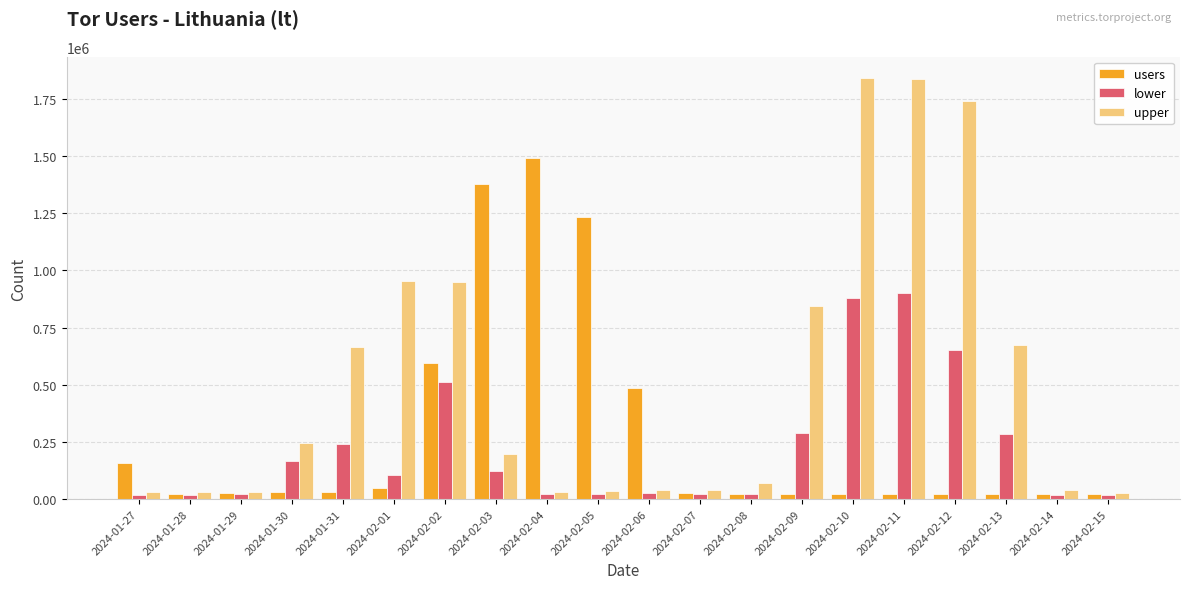

The value of lower at 2024-02-09 is 289270. True or false?

True